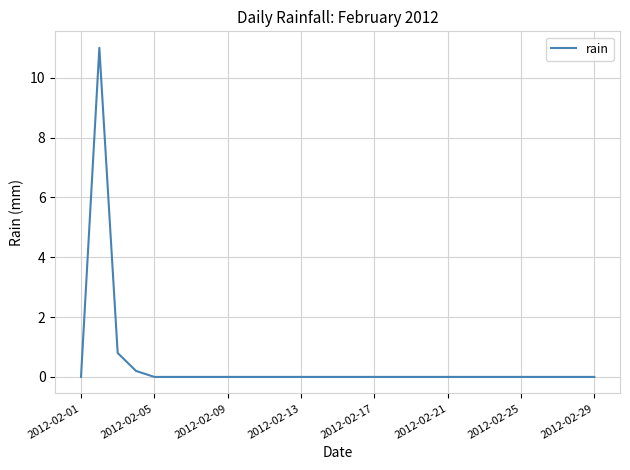

What is the maximum value shown in the chart?

11.0